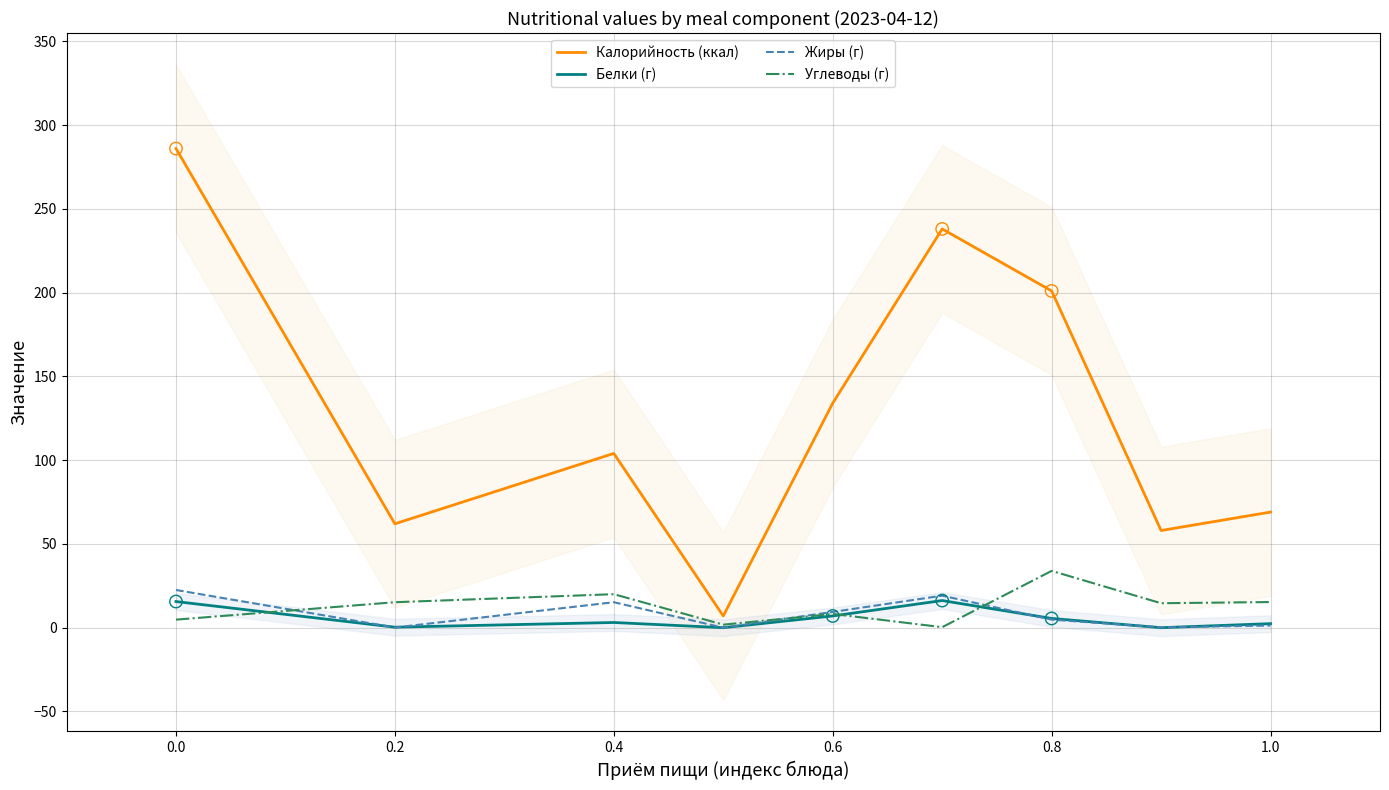

The Белки (г) series shows 15.6 at 0.0. True or false?

True